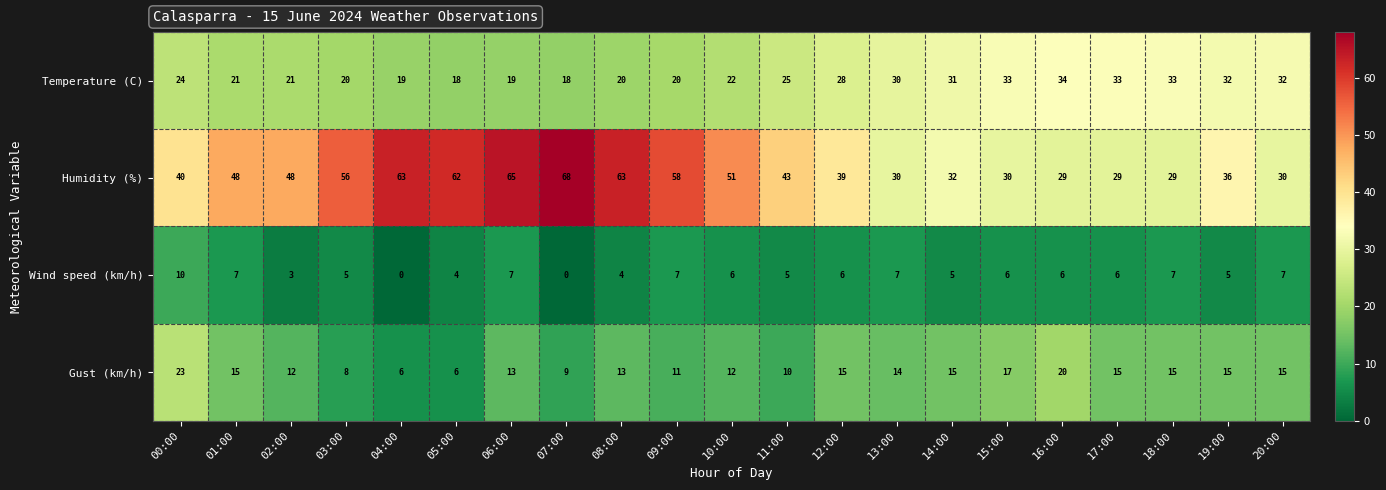

What is the total value across all series at 09:00?

96